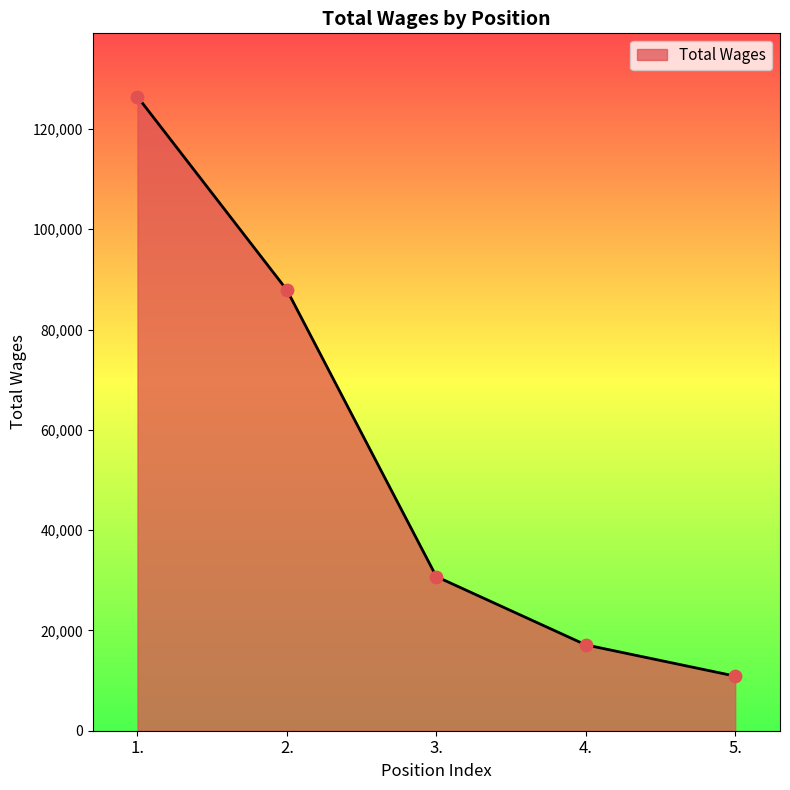

Approximately how many times larger is the value at 5. compared to 1.?

0.1